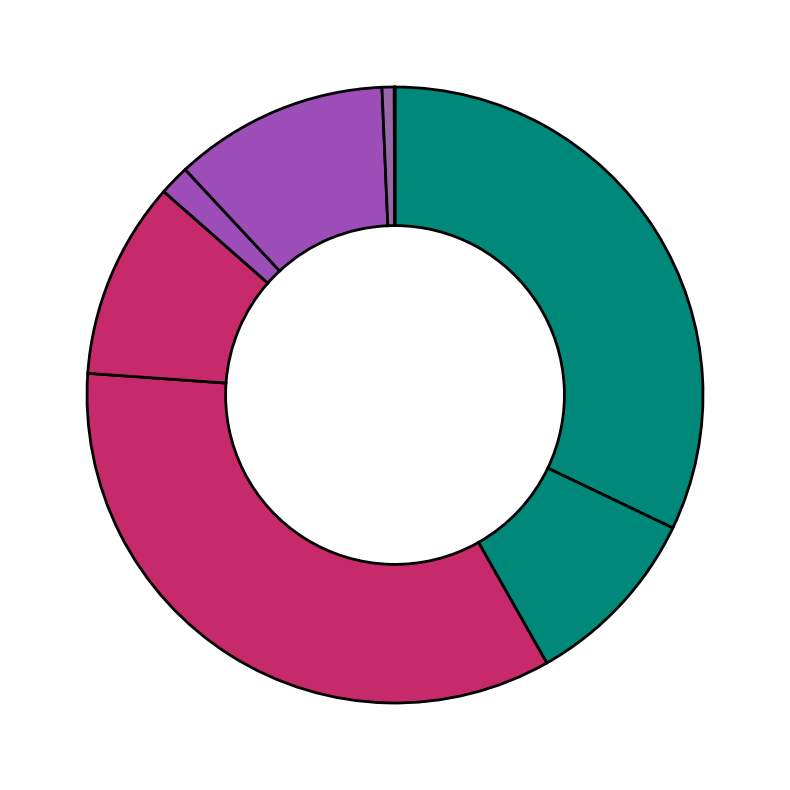

How many slices are in this pie chart?

8